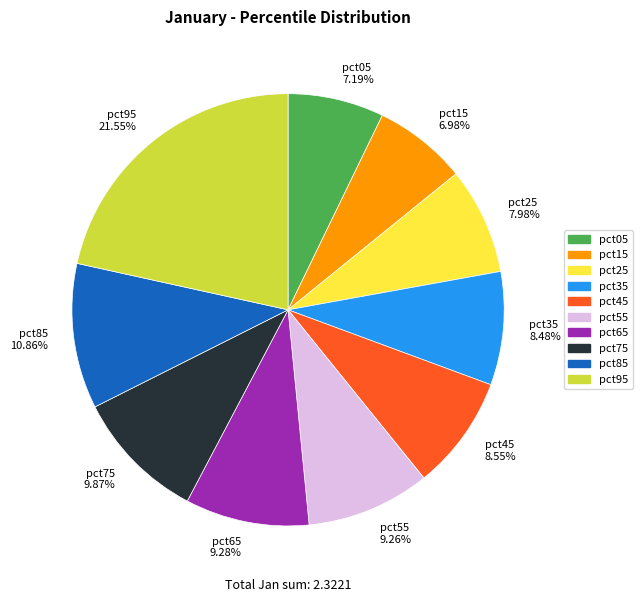

To the nearest percent, what is the difference between the largest and smallest slice percentages?

15%